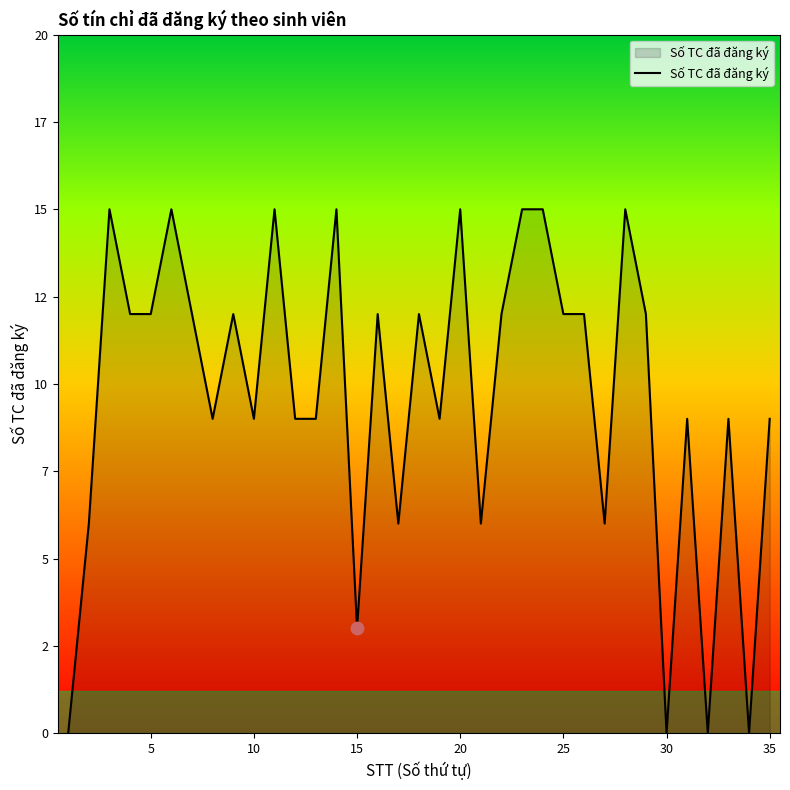

Is this an area chart (filled region under the line)?

Yes